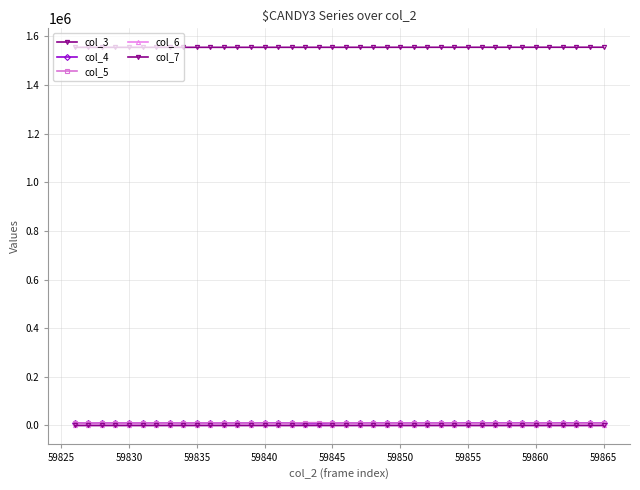

Is this an area chart (filled region under the line)?

No